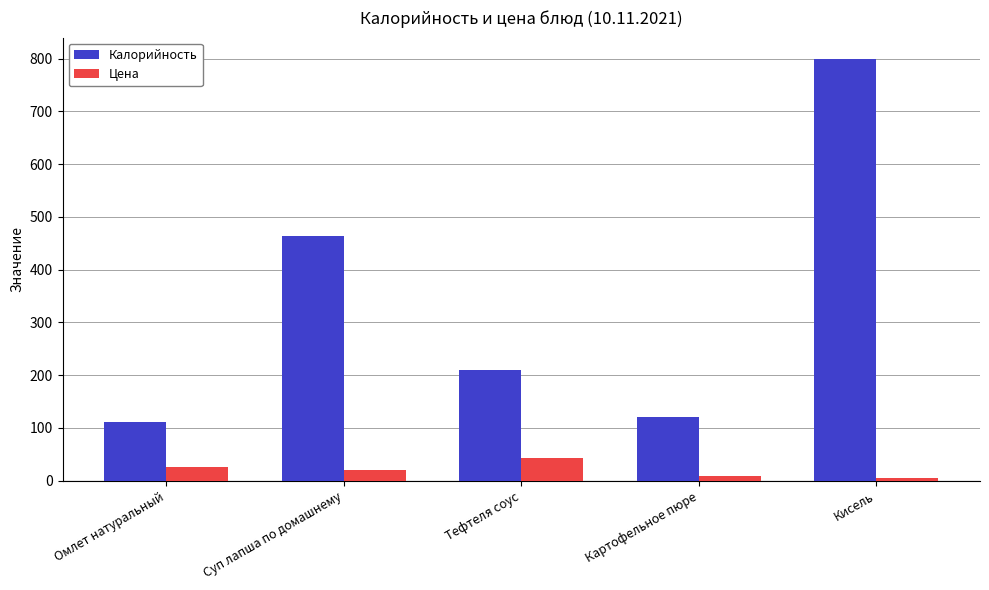

Which series changed the most between Суп лапша по домашнему and Кисель?

Калорийность